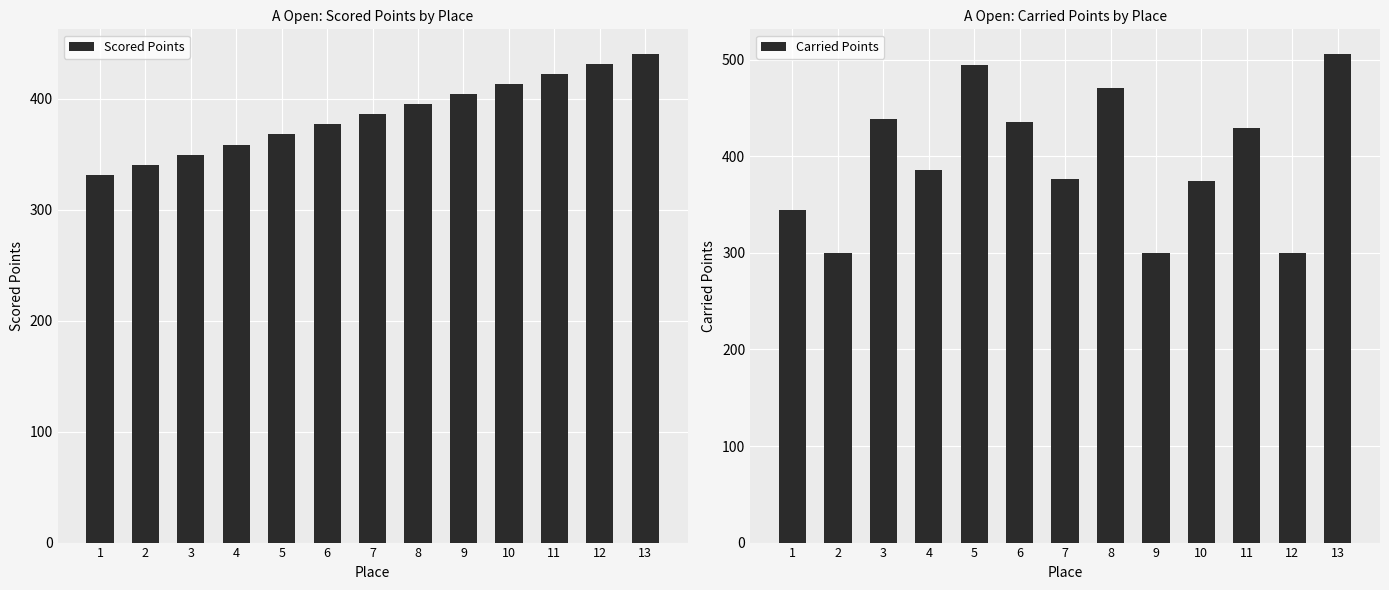

The Scored Points series shows 367.9 at 5. True or false?

True